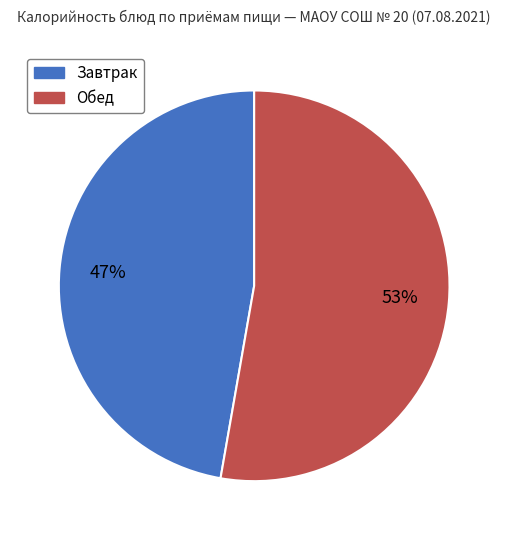

To the nearest percent, what is the average slice percentage?

50%